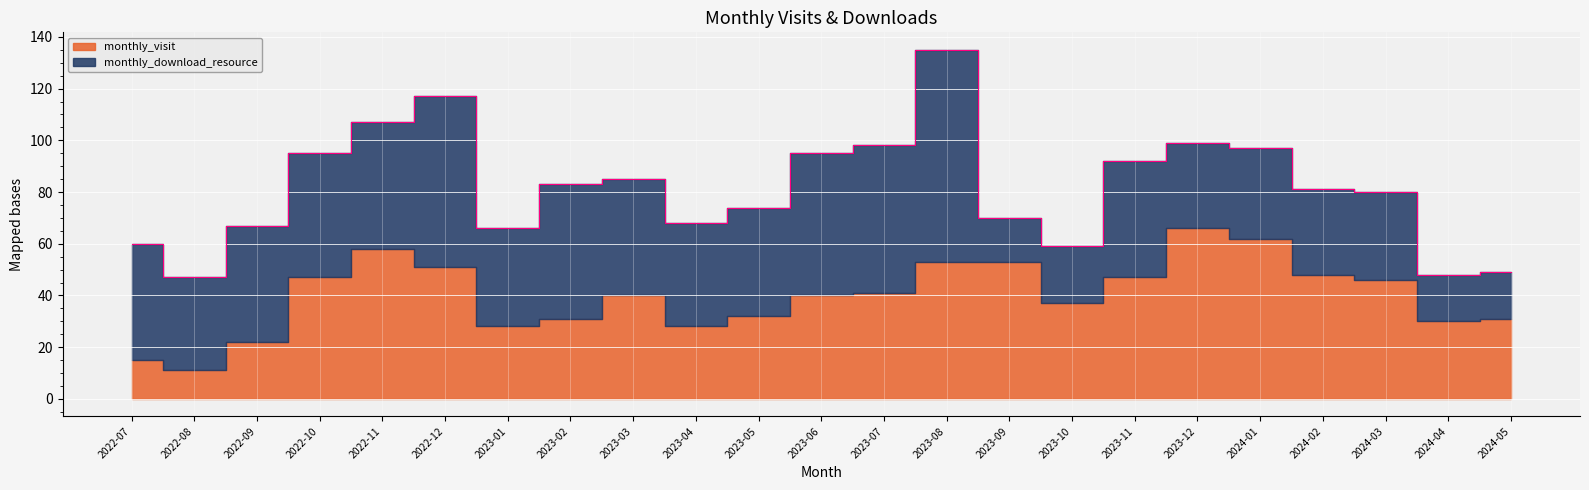

Between 2023-09 and 2022-08, which is larger?

2023-09